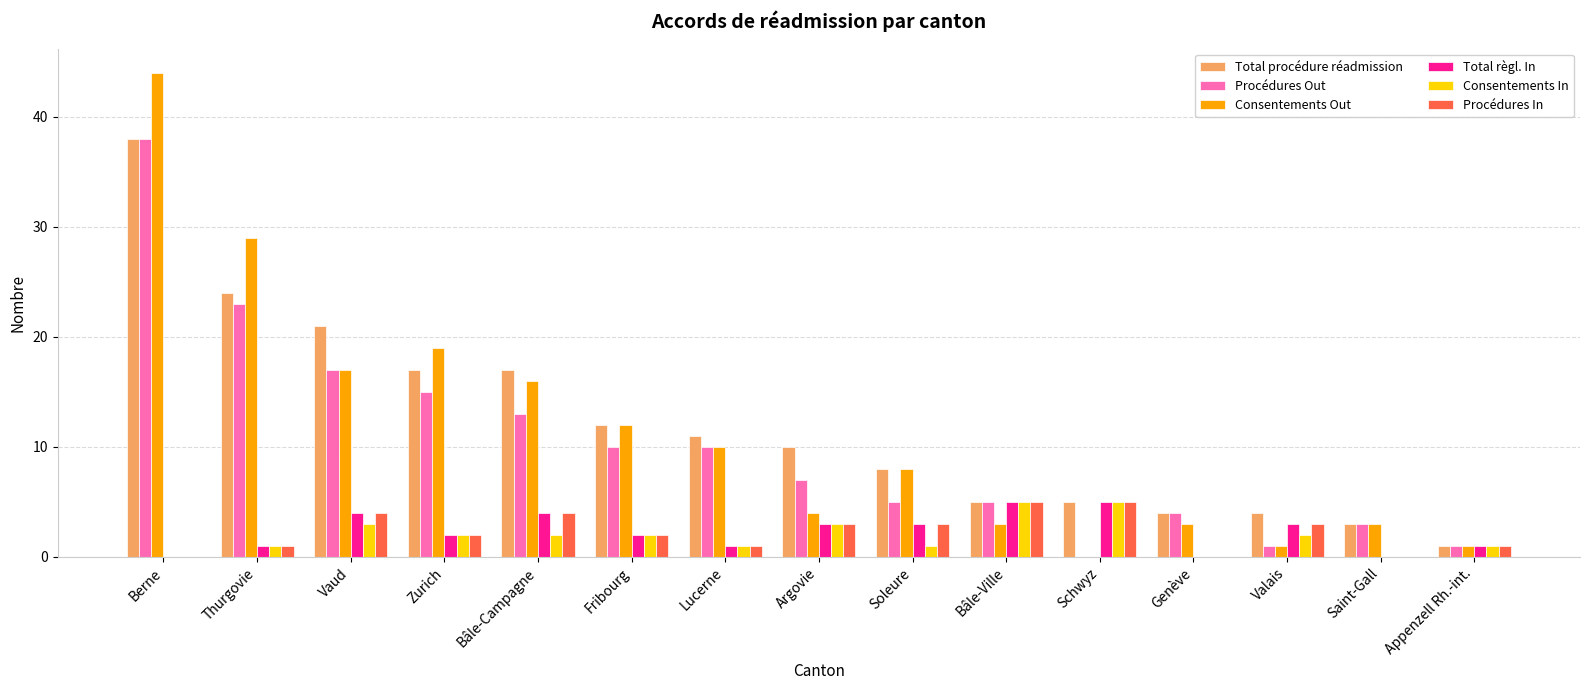

Which series has the largest total across all categories?

Total procédure réadmission